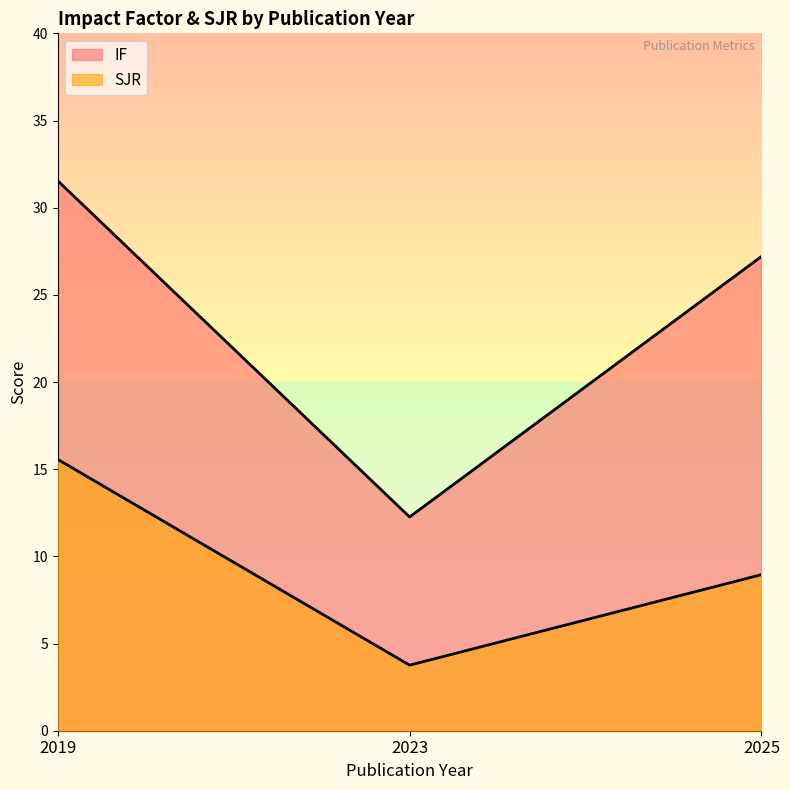

Which has a higher value, 2023 or 2019?

2019